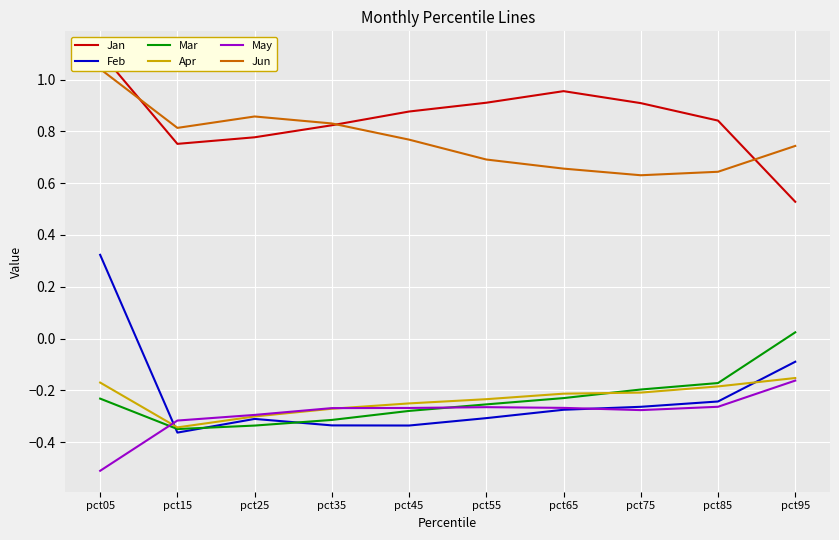

Rank the series by their maximum value, from highest to lowest.

Jan, Jun, Feb, Mar, Apr, May